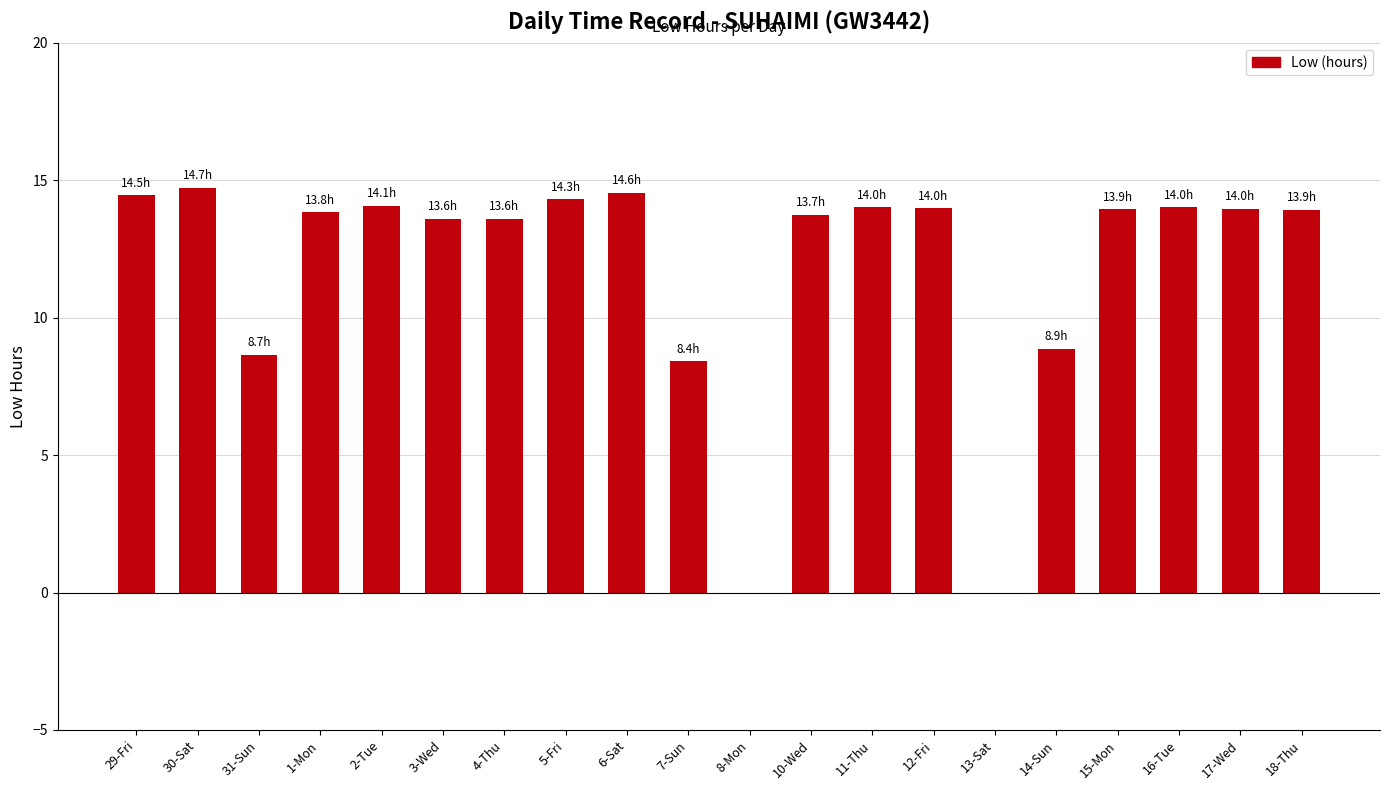

What is the change in value from 30-Sat to 18-Thu?

-0.8